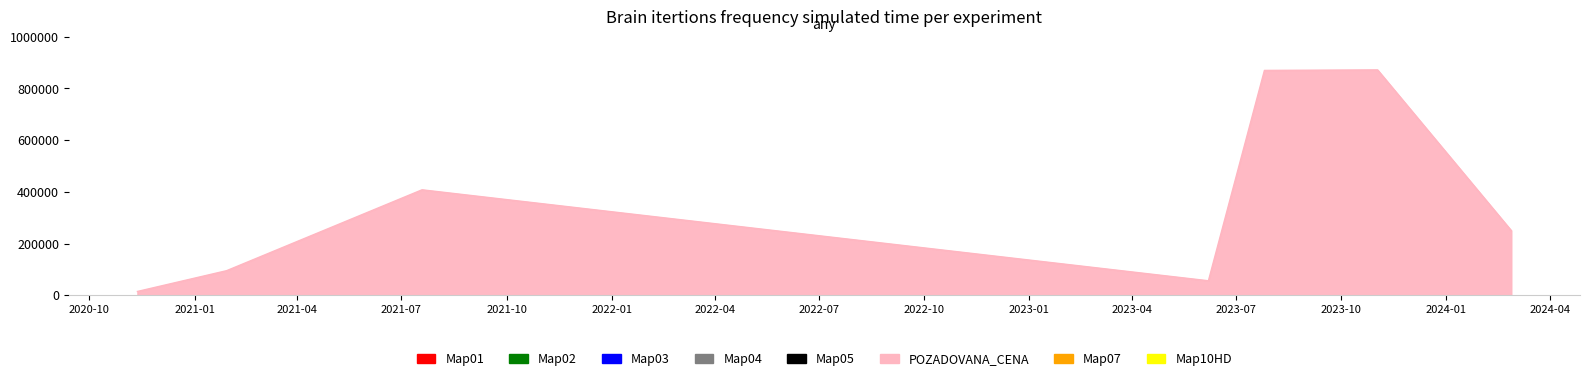

What is the maximum value shown in the chart?

872000